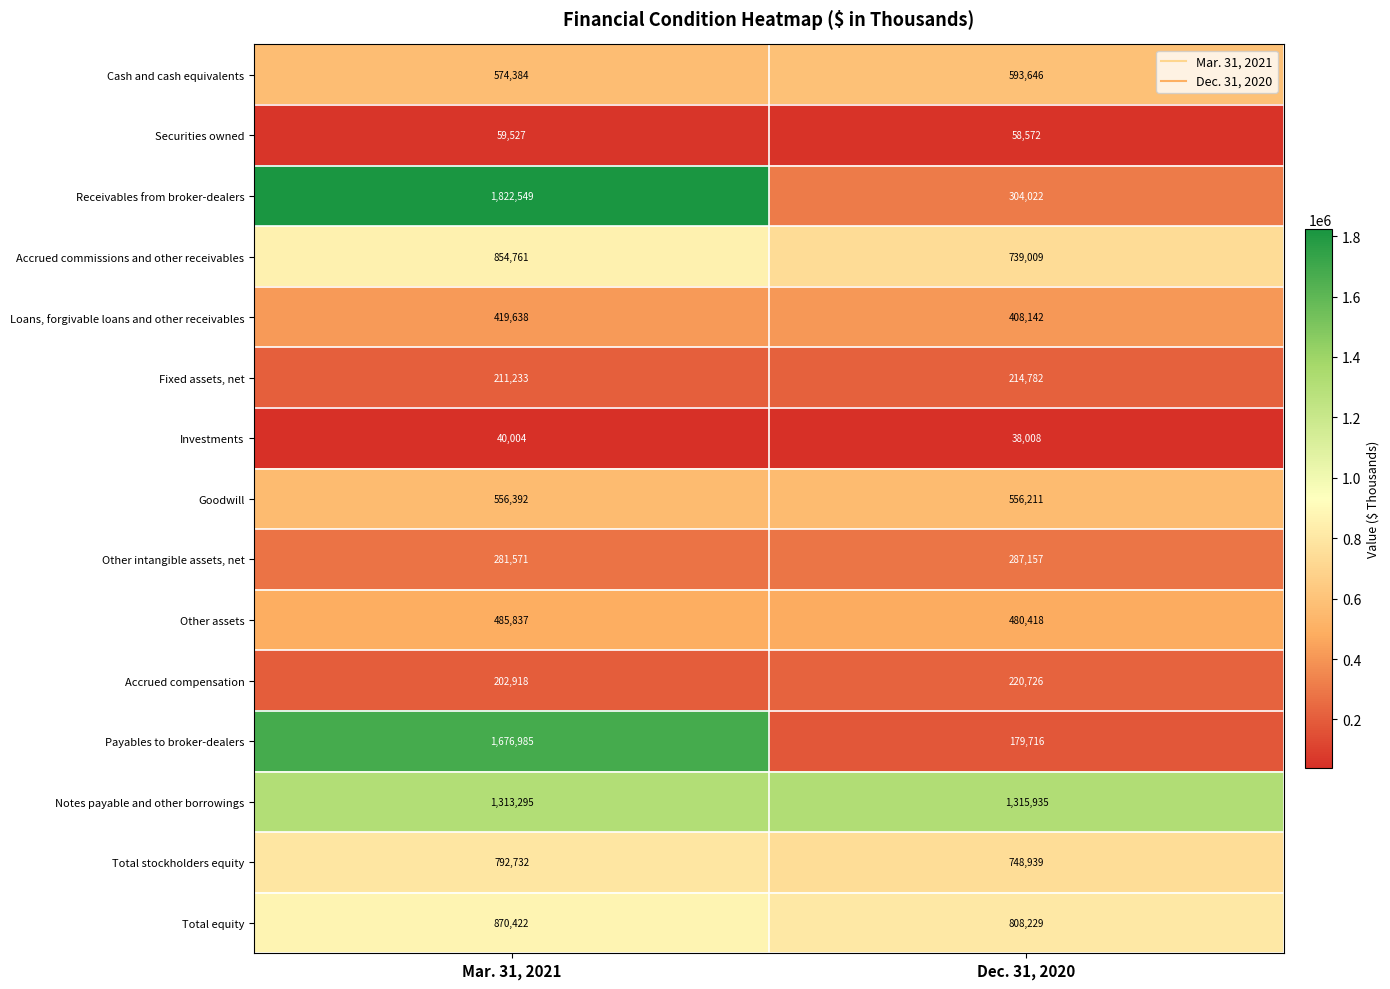

Reading right to left, list all the values displayed in this chart.

Cash and cash equivalents: Dec. 31, 2020=593646	Mar. 31, 2021=574384
Securities owned: Dec. 31, 2020=58572	Mar. 31, 2021=59527
Receivables from broker-dealers: Dec. 31, 2020=304022	Mar. 31, 2021=1822549
Accrued commissions and other receivables: Dec. 31, 2020=739009	Mar. 31, 2021=854761
Loans, forgivable loans and other receivables: Dec. 31, 2020=408142	Mar. 31, 2021=419638
Fixed assets, net: Dec. 31, 2020=214782	Mar. 31, 2021=211233
Investments: Dec. 31, 2020=38008	Mar. 31, 2021=40004
Goodwill: Dec. 31, 2020=556211	Mar. 31, 2021=556392
Other intangible assets, net: Dec. 31, 2020=287157	Mar. 31, 2021=281571
Other assets: Dec. 31, 2020=480418	Mar. 31, 2021=485837
Accrued compensation: Dec. 31, 2020=220726	Mar. 31, 2021=202918
Payables to broker-dealers: Dec. 31, 2020=179716	Mar. 31, 2021=1676985
Notes payable and other borrowings: Dec. 31, 2020=1315935	Mar. 31, 2021=1313295
Total stockholders equity: Dec. 31, 2020=748939	Mar. 31, 2021=792732
Total equity: Dec. 31, 2020=808229	Mar. 31, 2021=870422